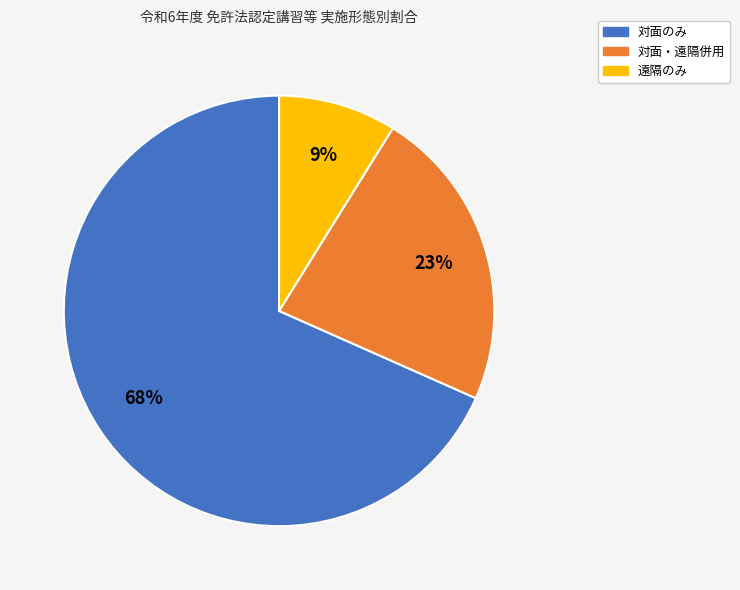

To the nearest percent, what is the combined percentage of 対面のみ and 遠隔のみ?

77%